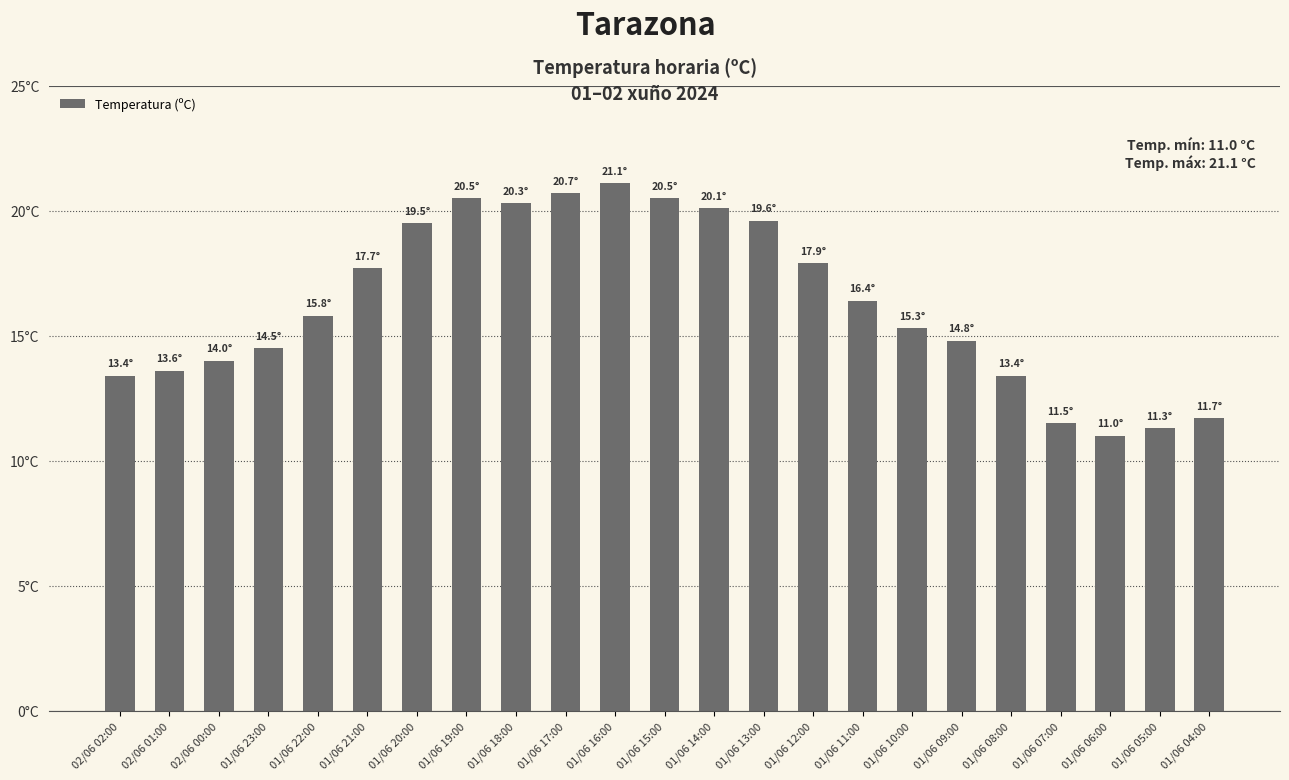

Does the chart contain any negative values?

No